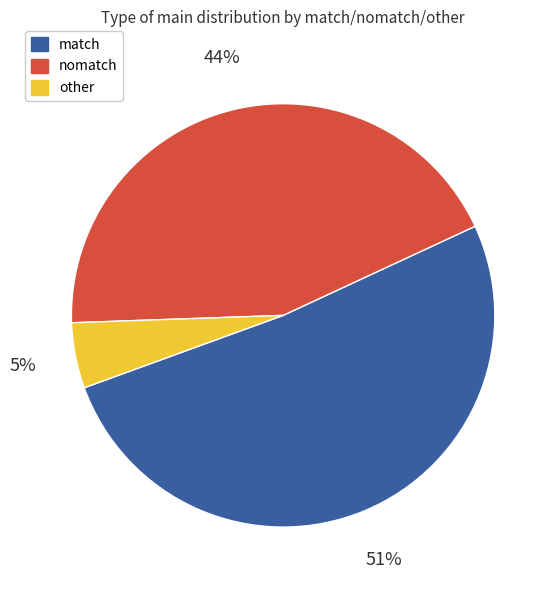

Count the number of slices in the pie.

3